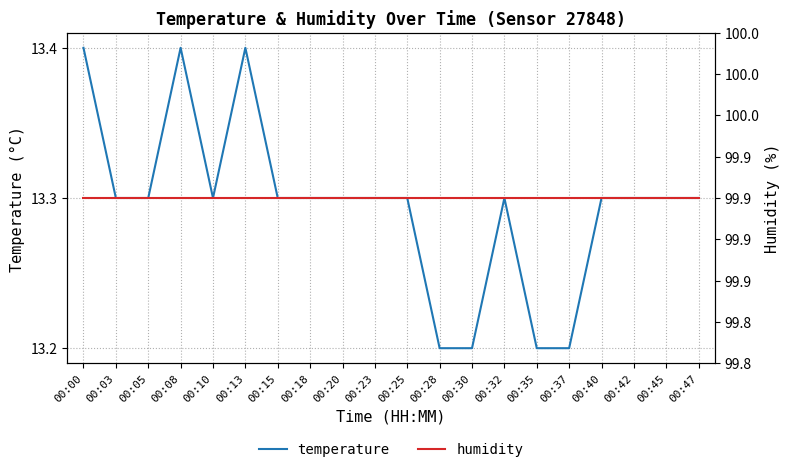

Read the humidity value at 00:32.

99.9